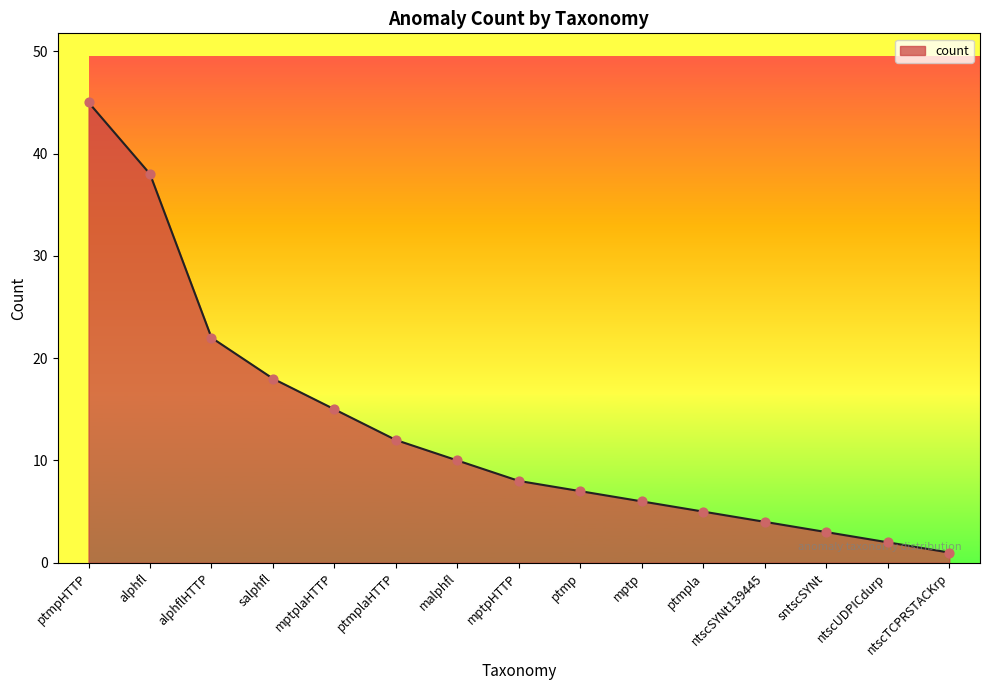

What is the ratio of the value at mptpHTTP to the value at ptmpHTTP?

0.2